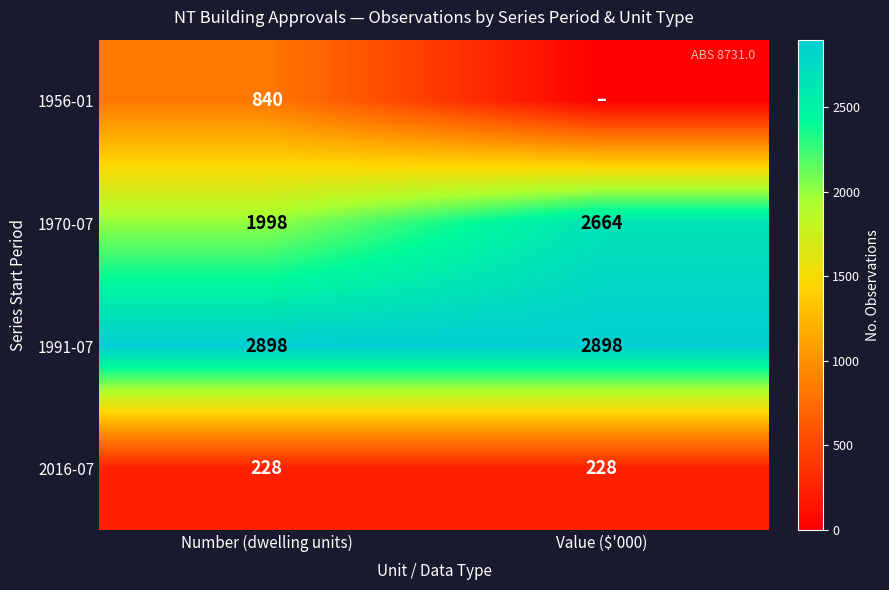

What is the difference between the highest and lowest values at Number (dwelling units)?

2670